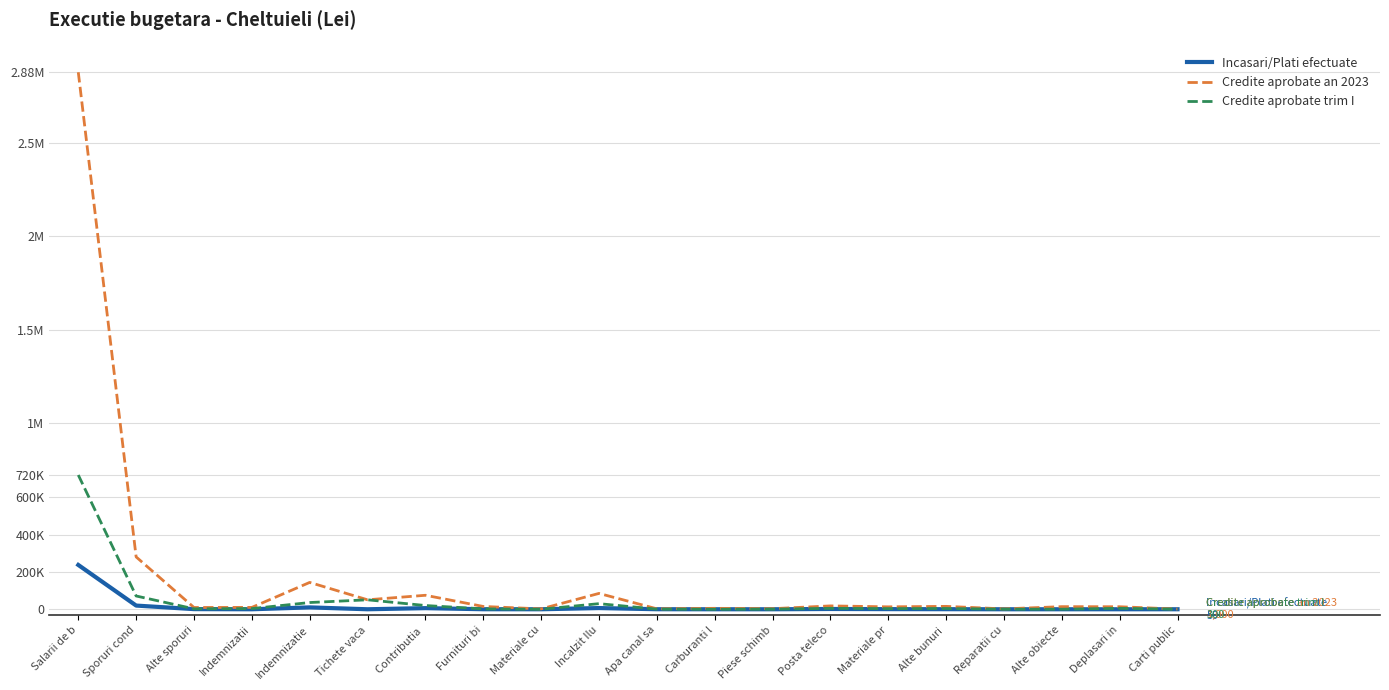

Does the chart display data point markers on the line(s)?

No